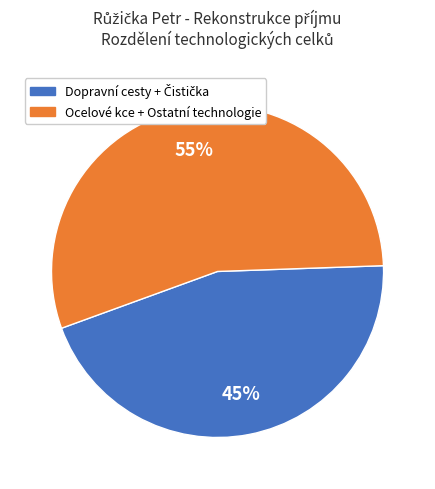

Is there any slice that represents more than half of the pie?

Yes